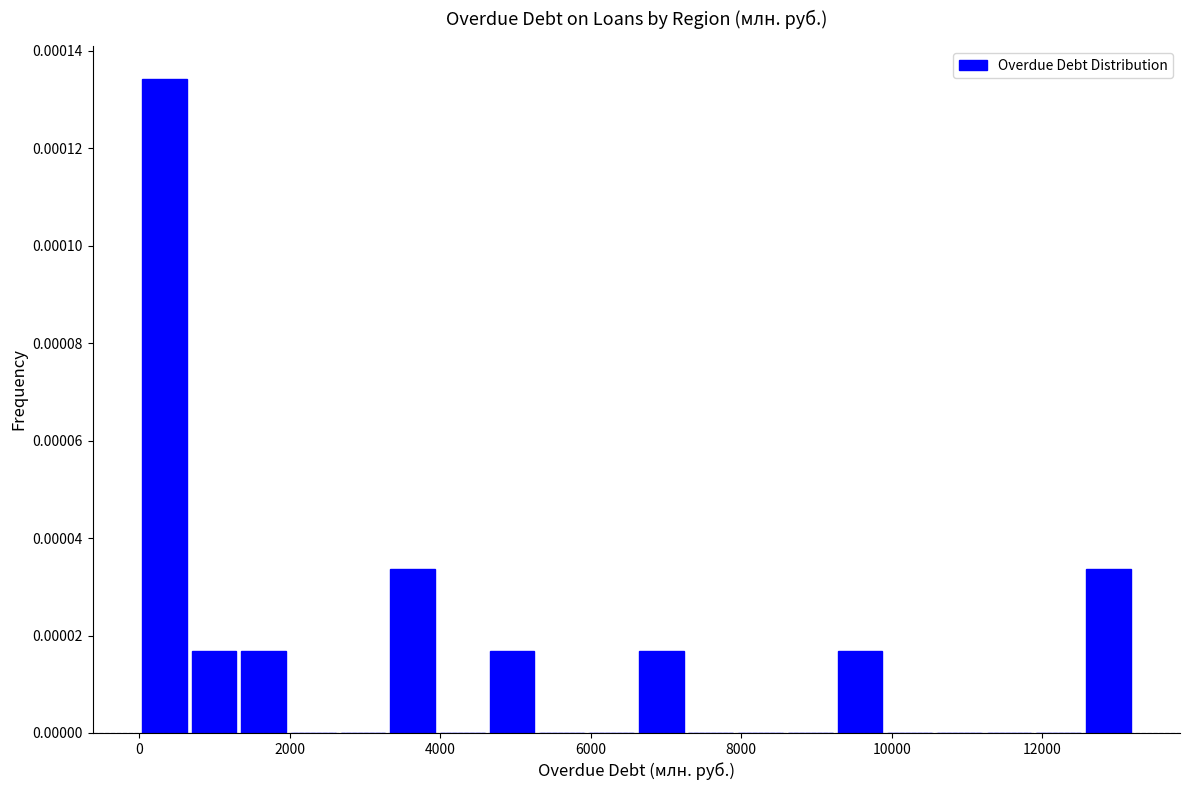

Read against the x-axis, roughly where is the centre of the tallest bar?

400